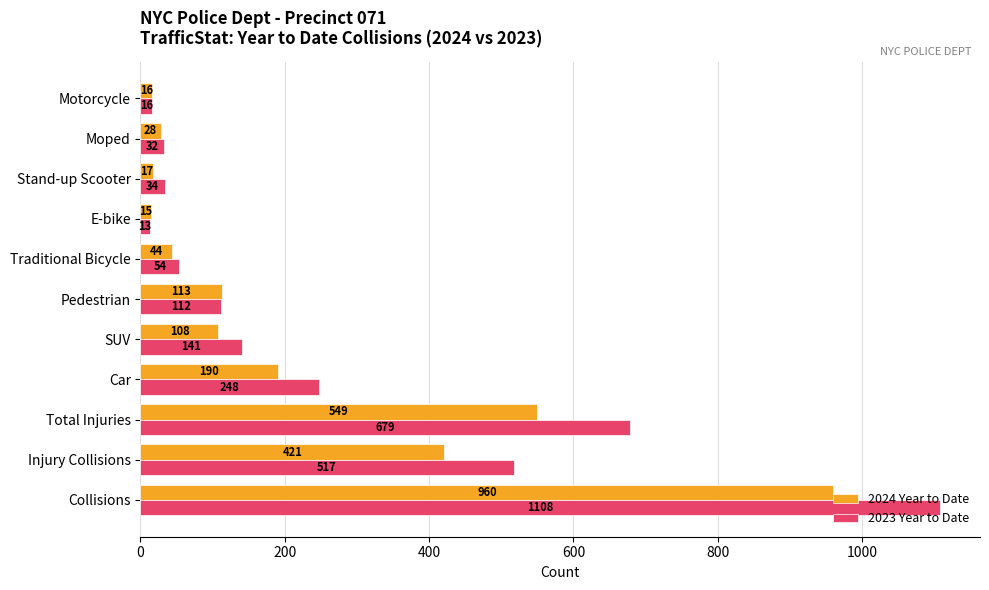

True or false: 2024 Year to Date has a value of 960 at Collisions.

True